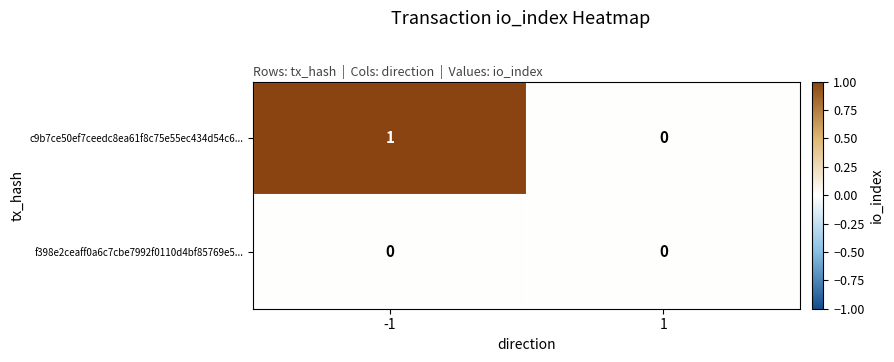

What is the total value across all series at -1?

1